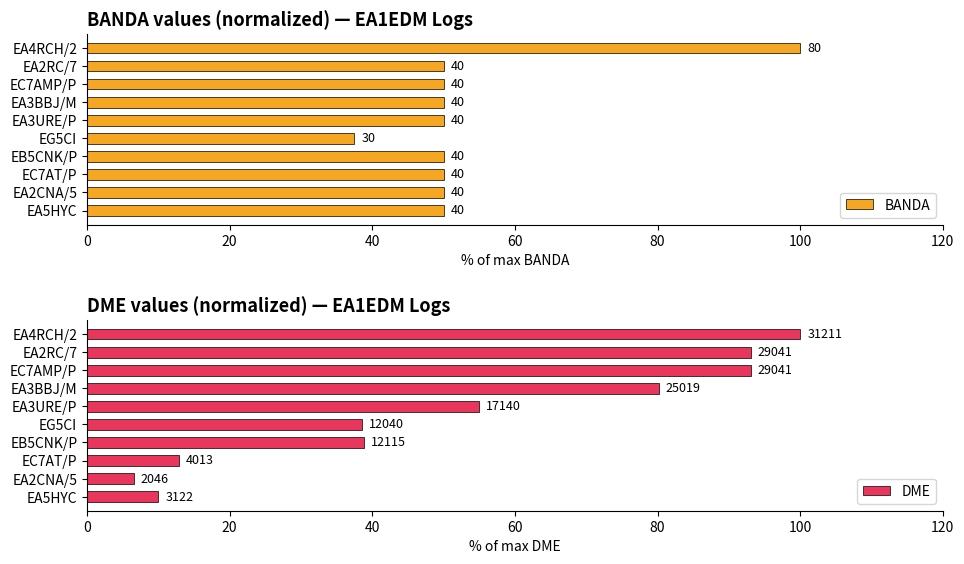

Reading left to right, list all the values displayed in this chart.

BANDA: 50.0	50.0	50.0	50.0	37.5	50.0	50.0	50.0	50.0	100.0
DME: 10.0	6.6	12.9	38.8	38.6	54.9	80.2	93.0	93.0	100.0